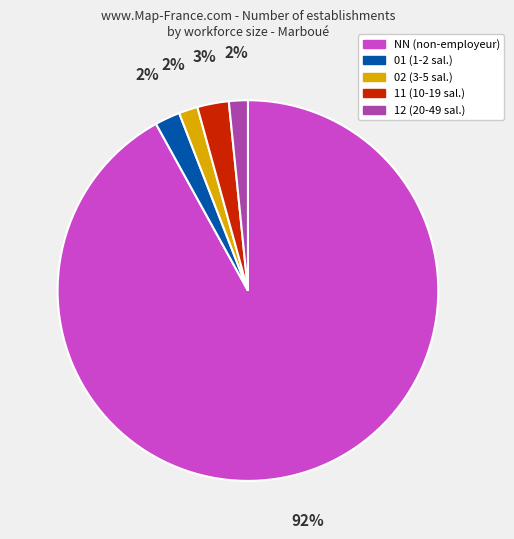

To the nearest percent, what is the average slice percentage?

20%